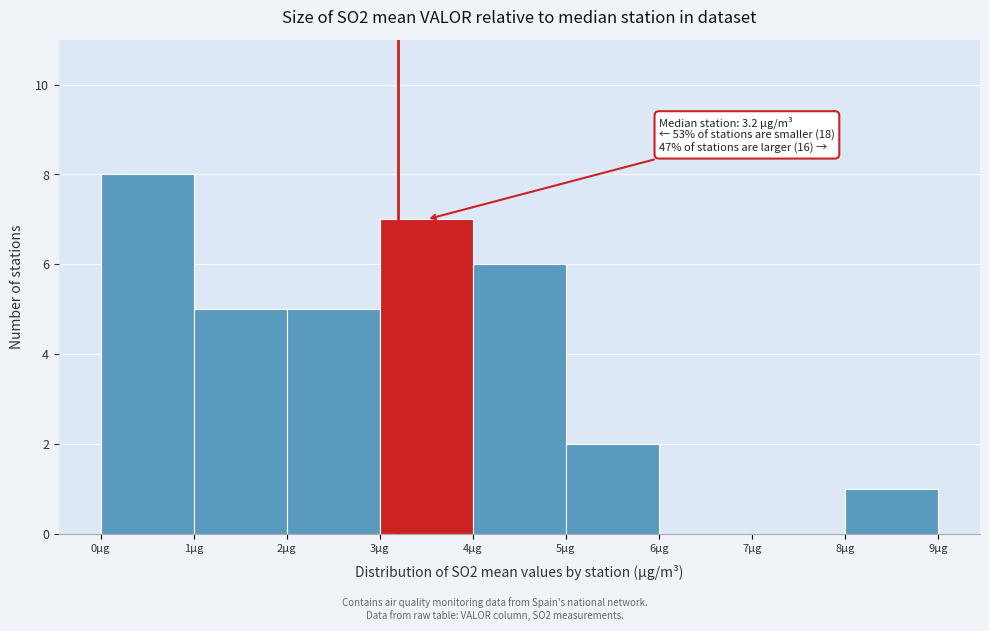

Which range on the x-axis has the tallest bar?

0 to 1